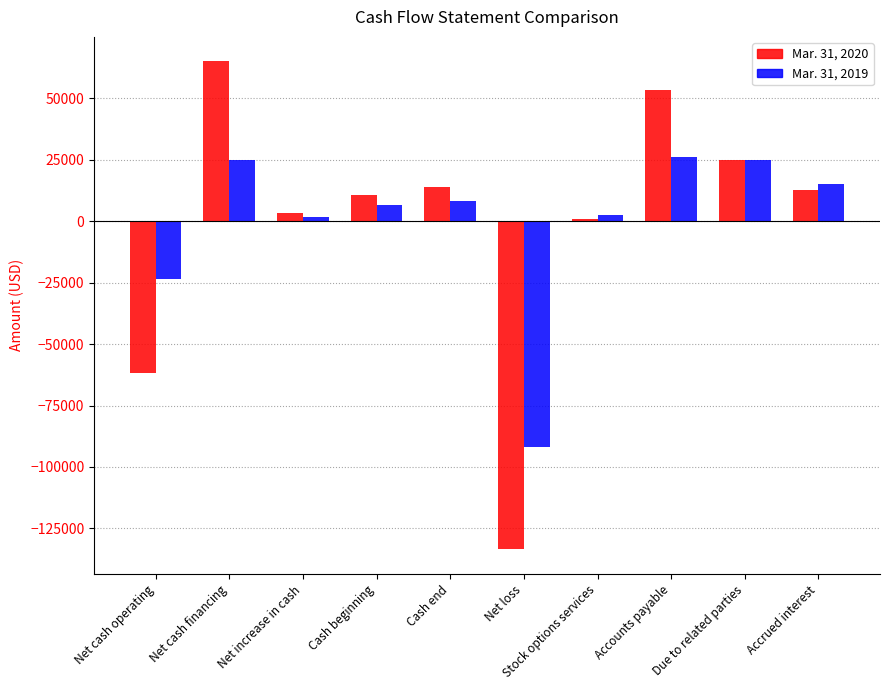

Which series has the largest range (max minus min)?

Mar. 31, 2020